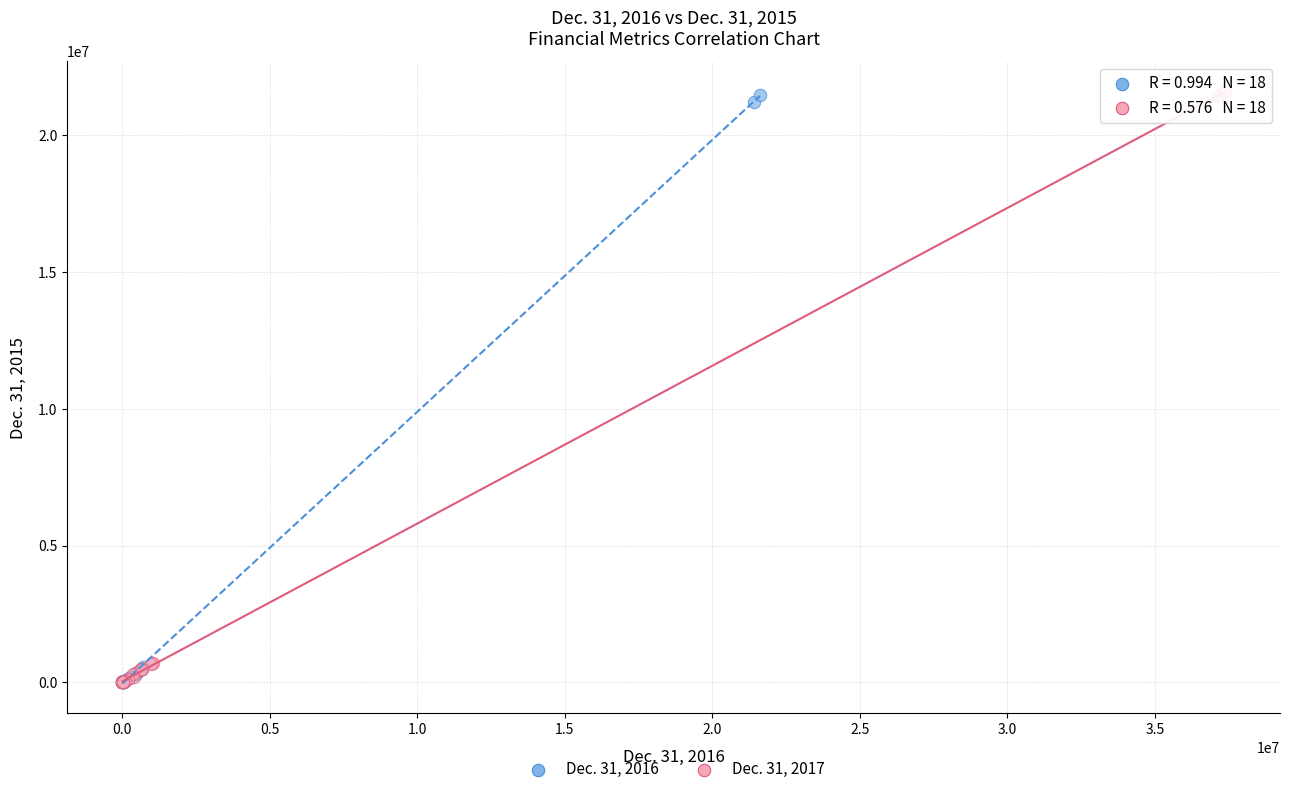

Which series has the widest spread of Y values?

Dec. 31, 2017